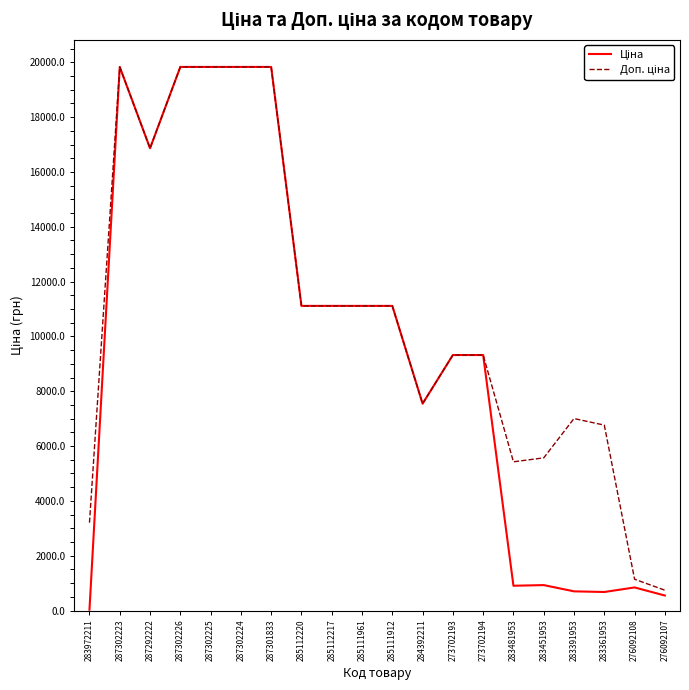

Which label corresponds to the smallest value in the chart?

283972211